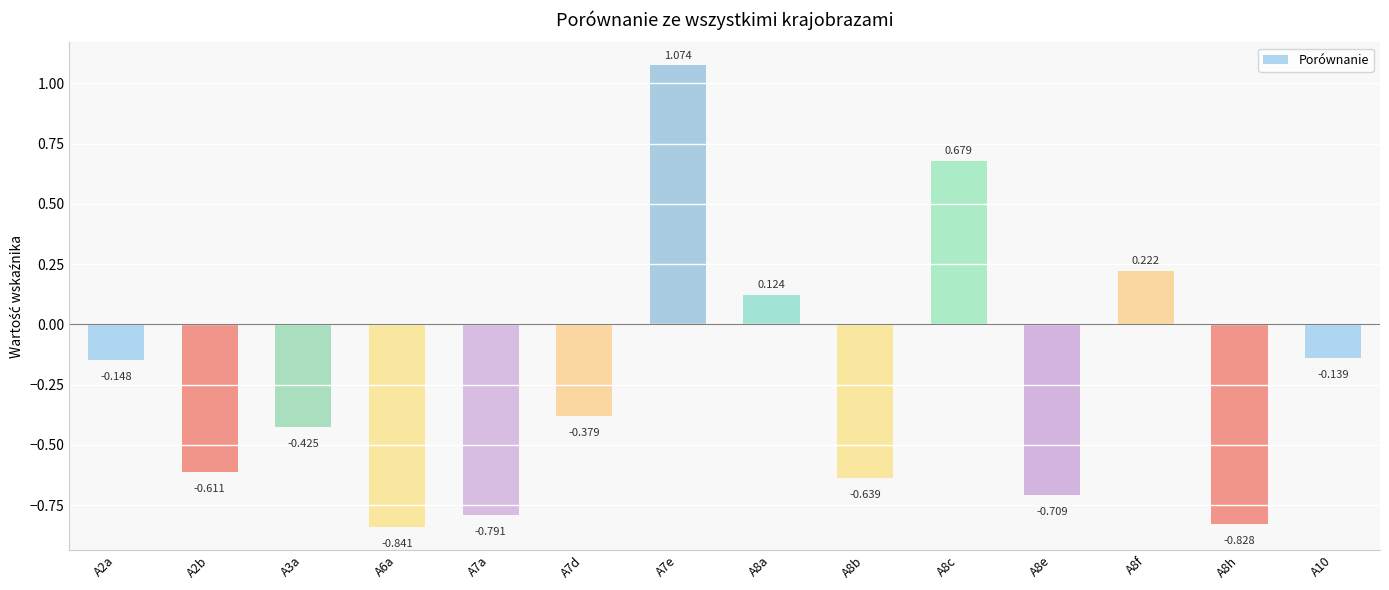

Does the chart contain any negative values?

Yes